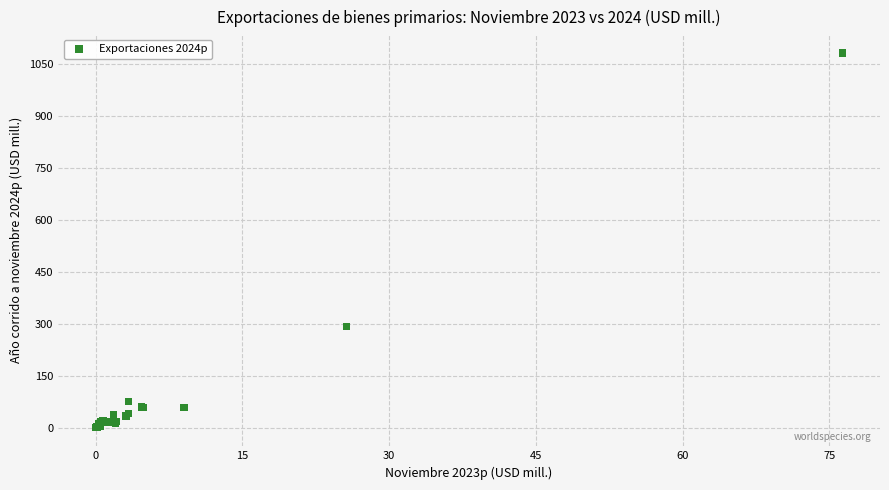

What Y value in the scatter plot is closest to 540?

291.6